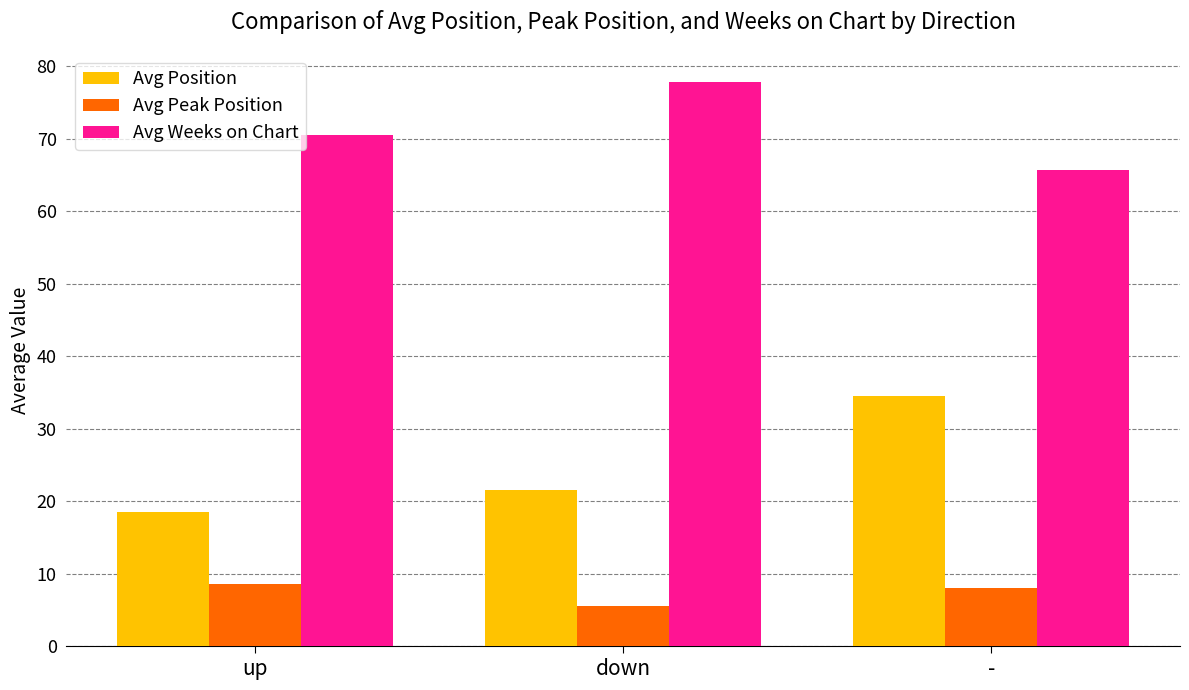

What is the label of the 3rd bar from the left?

-